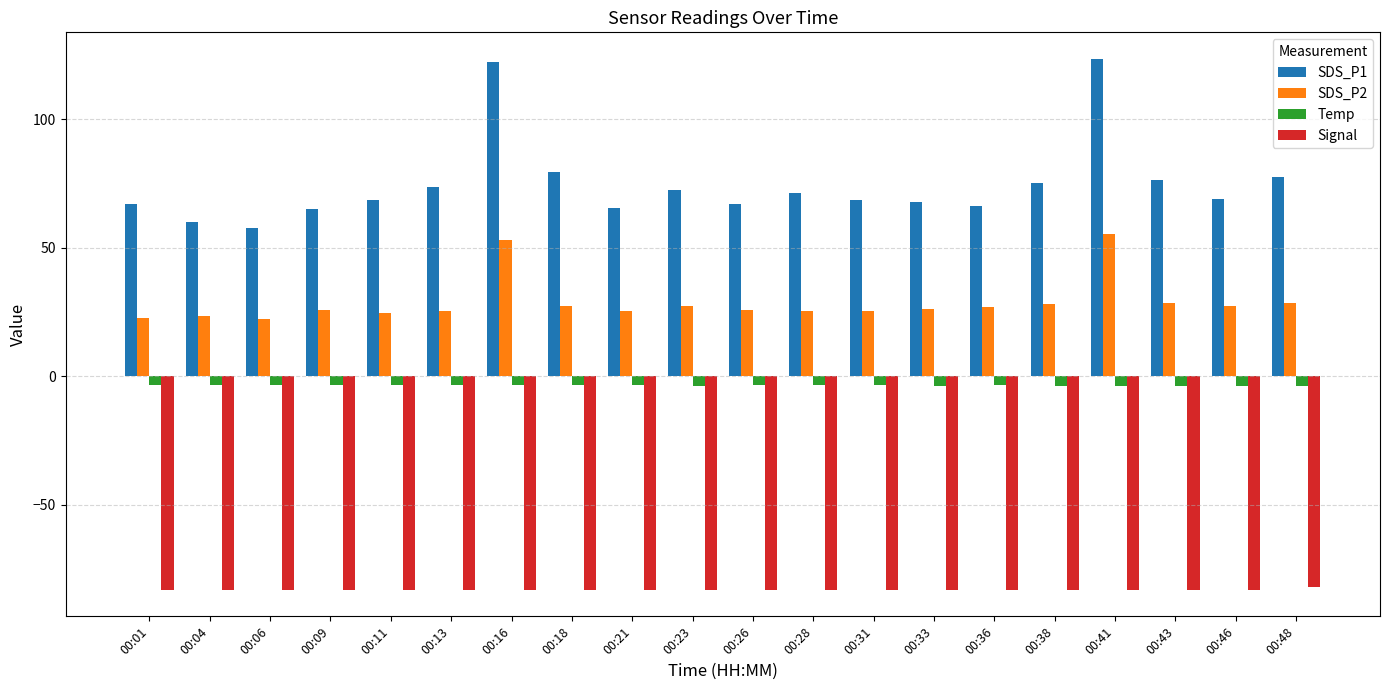

What is the minimum value for SDS_P1?

57.7